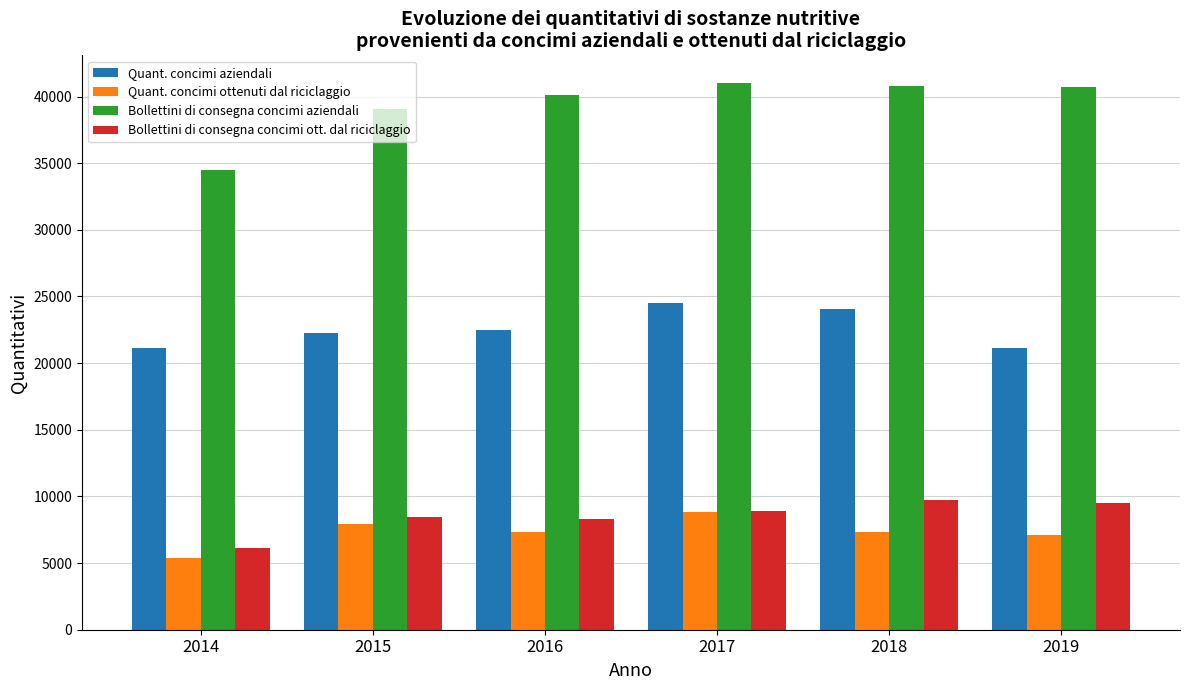

At which label is Bollettini di consegna concimi aziendali closest to 37778?

2015